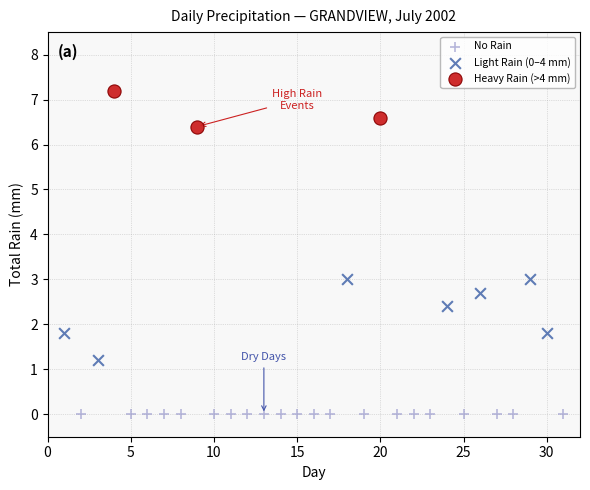

Which series reaches the minimum Y coordinate?

No Rain